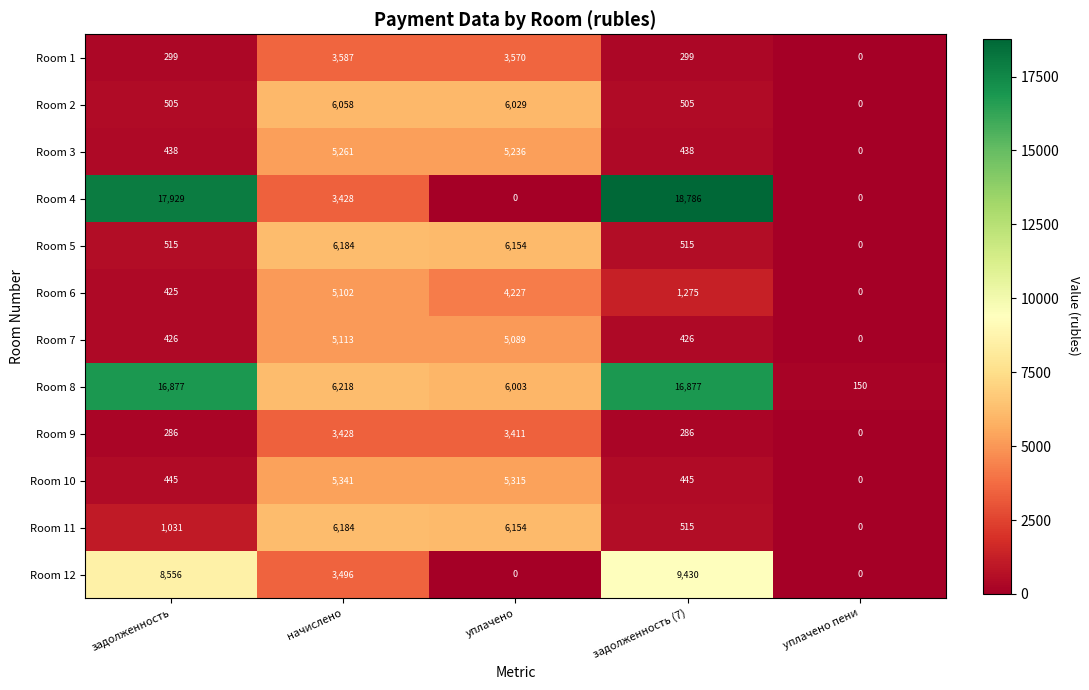

What is the total value across all series at задолженность?

47732